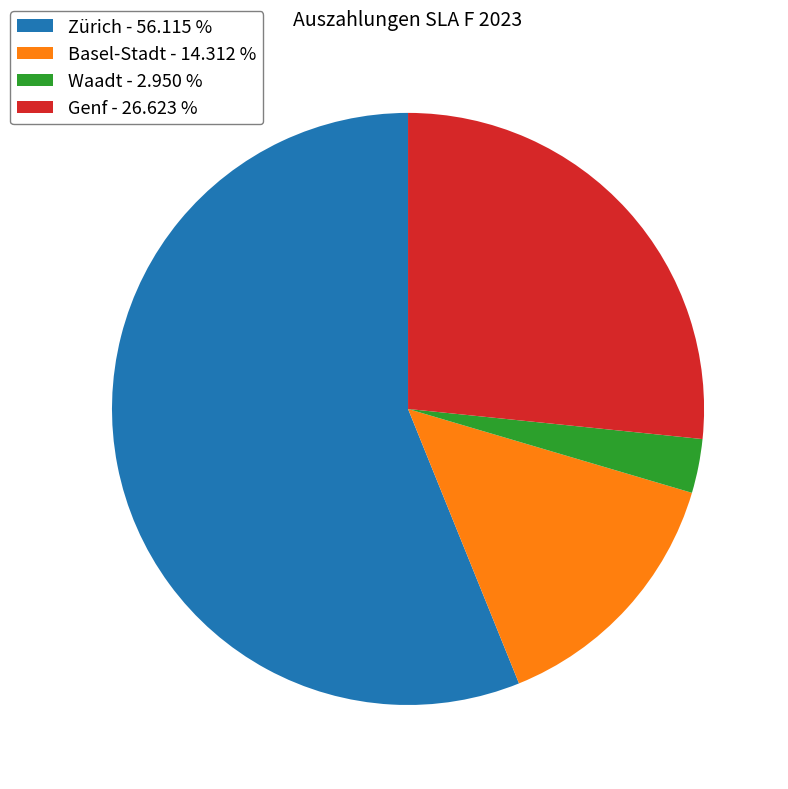

Rank the categories by value from lowest to highest.

Waadt - 2.950 %, Basel-Stadt - 14.312 %, Genf - 26.623 %, Zürich - 56.115 %